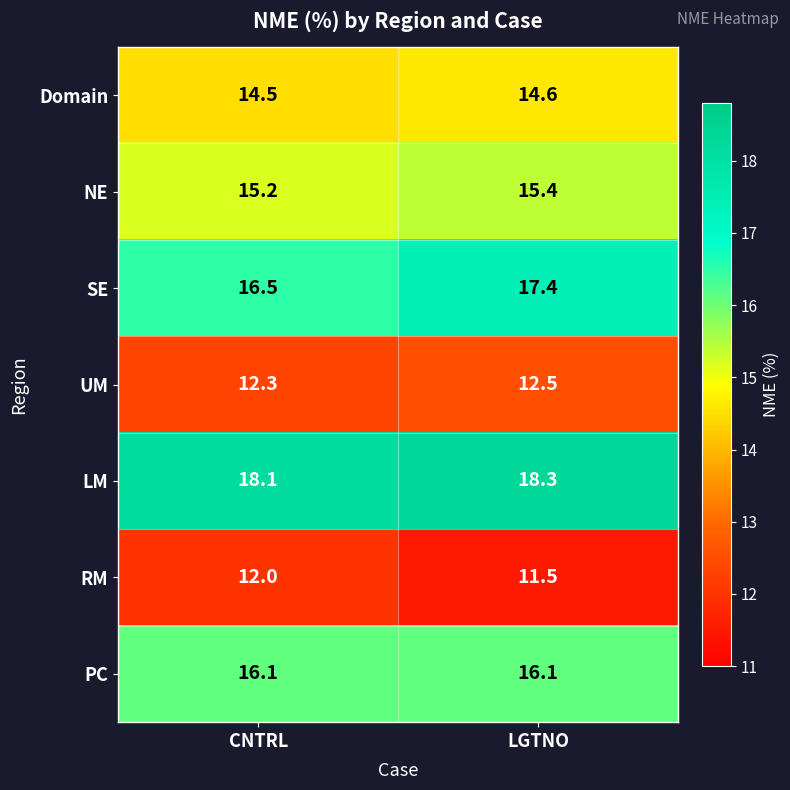

Between CNTRL and LGTNO, which series saw the biggest shift?

SE